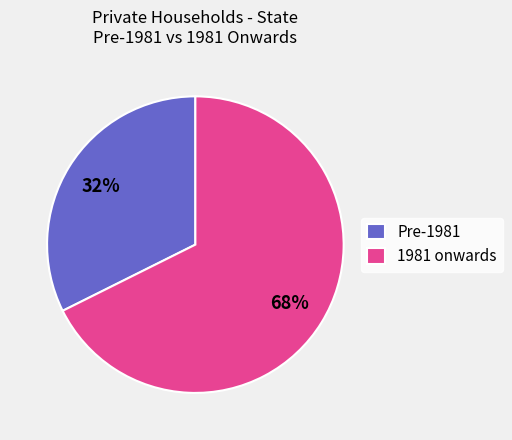

Is the sum of Pre-1981 and 1981 onwards greater than half?

Yes